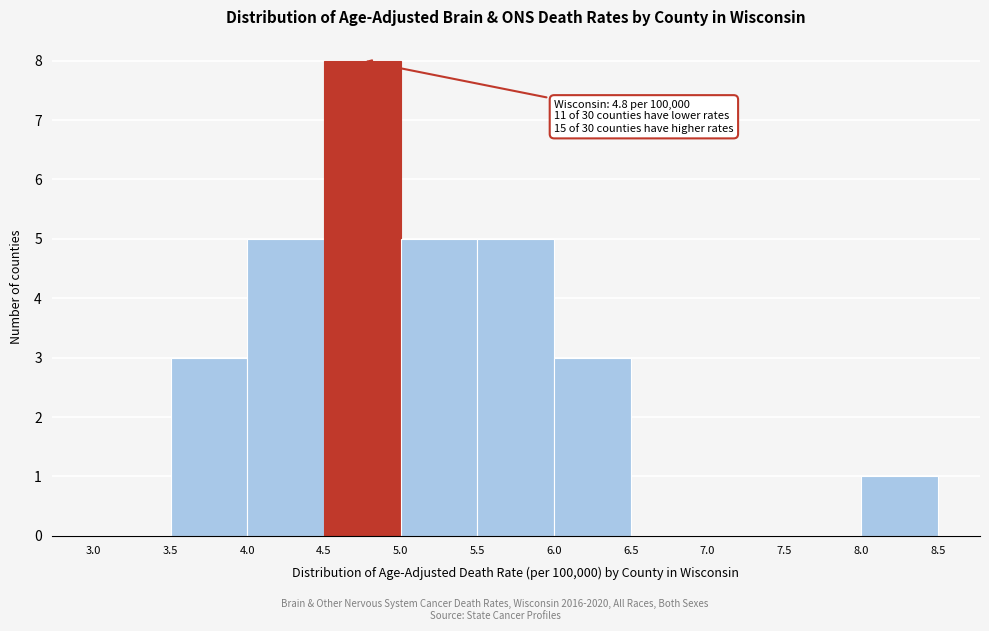

Over which range of the x-axis is the bar tallest?

4.5 to 5.0